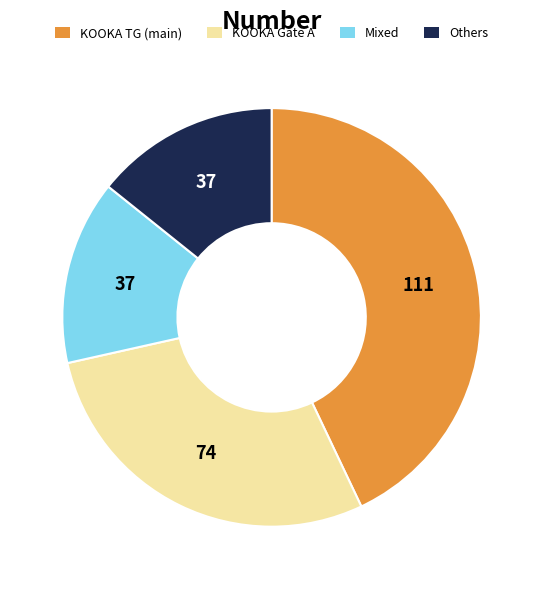

Is there any slice that represents more than half of the pie?

No